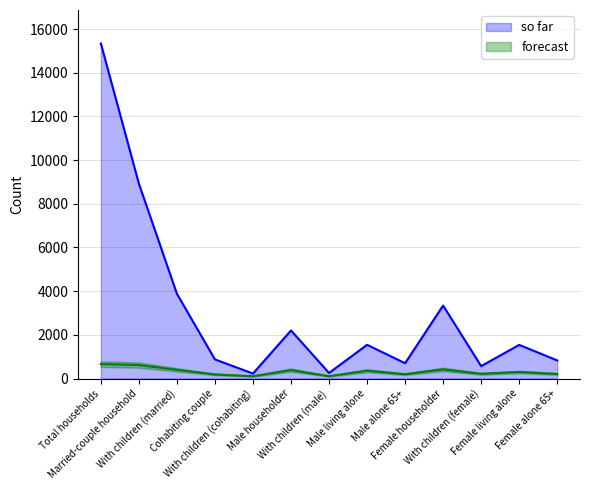

Is the value of so far at With children (male) greater than the value of forecast at With children (female)?

Yes